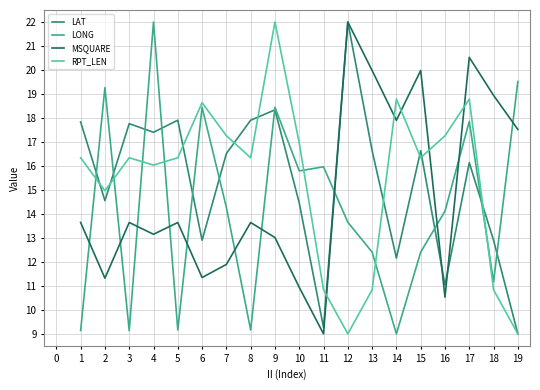

What is the smallest value displayed?

9.0